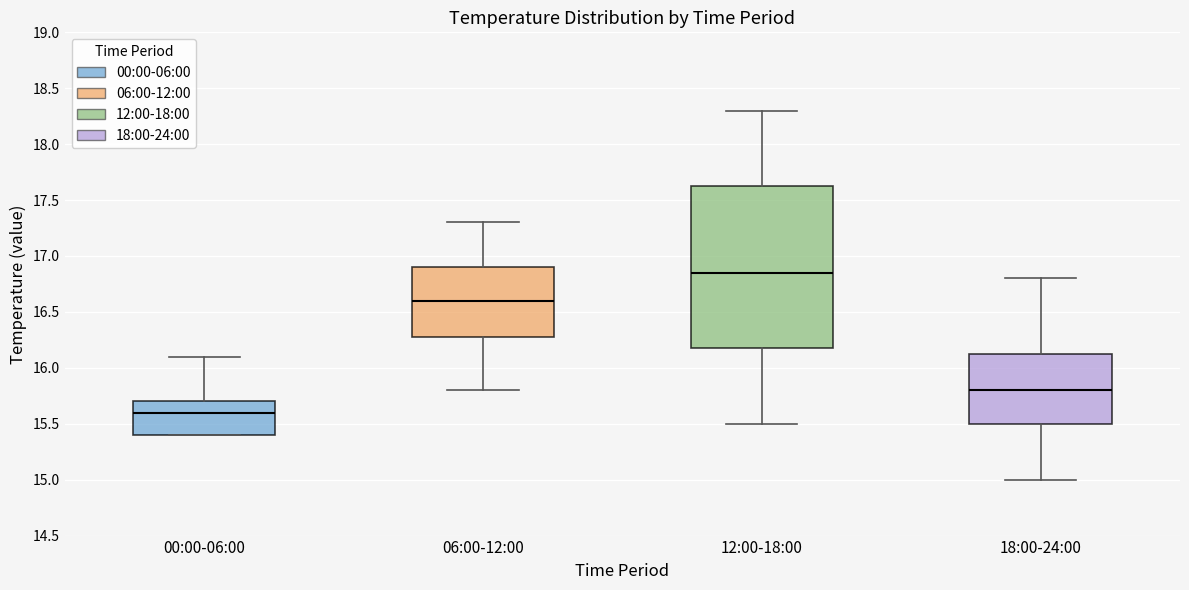

Which box's median line is the highest?

12:00-18:00